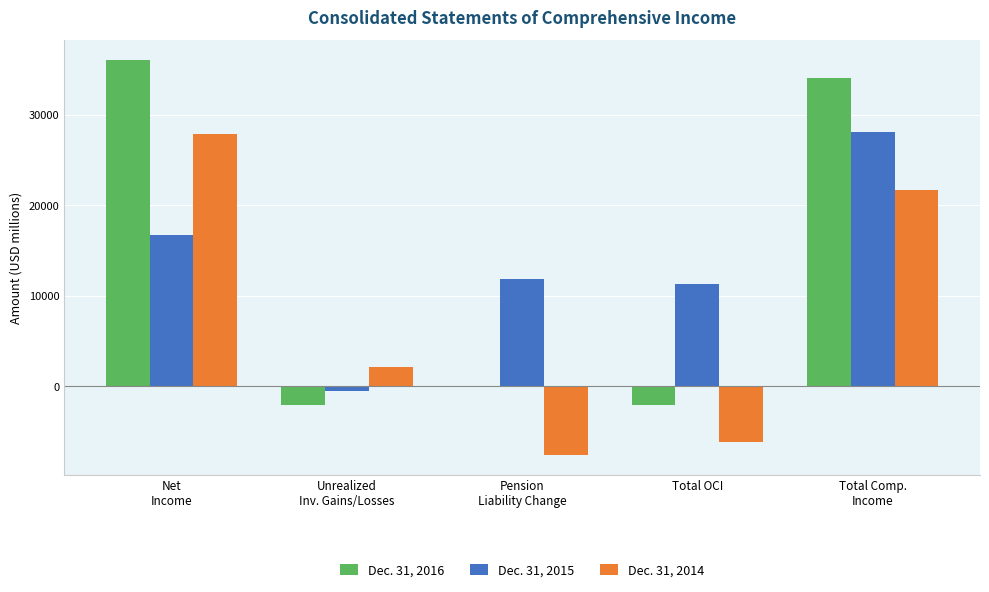

At which category does the chart reach its peak across all series?

Net
Income